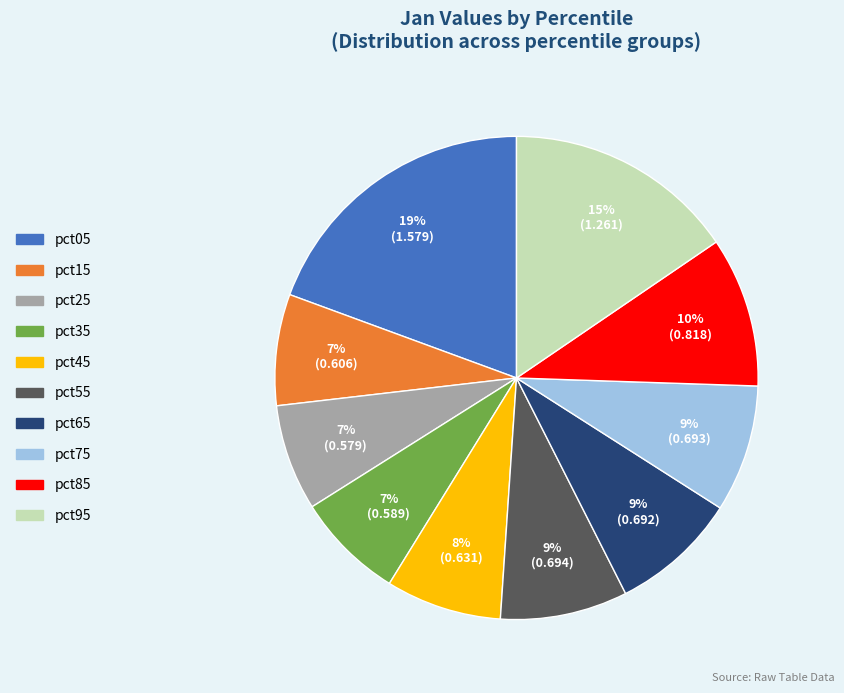

What is the largest slice in the pie chart?

pct05